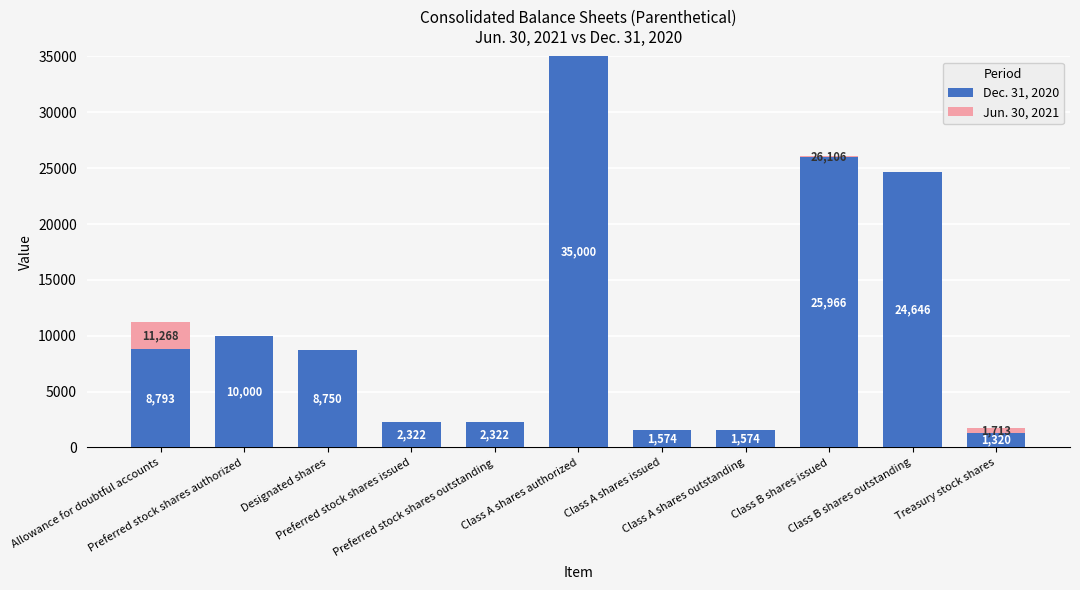

Between Class A shares issued and Treasury stock shares, which is larger?

Class A shares issued